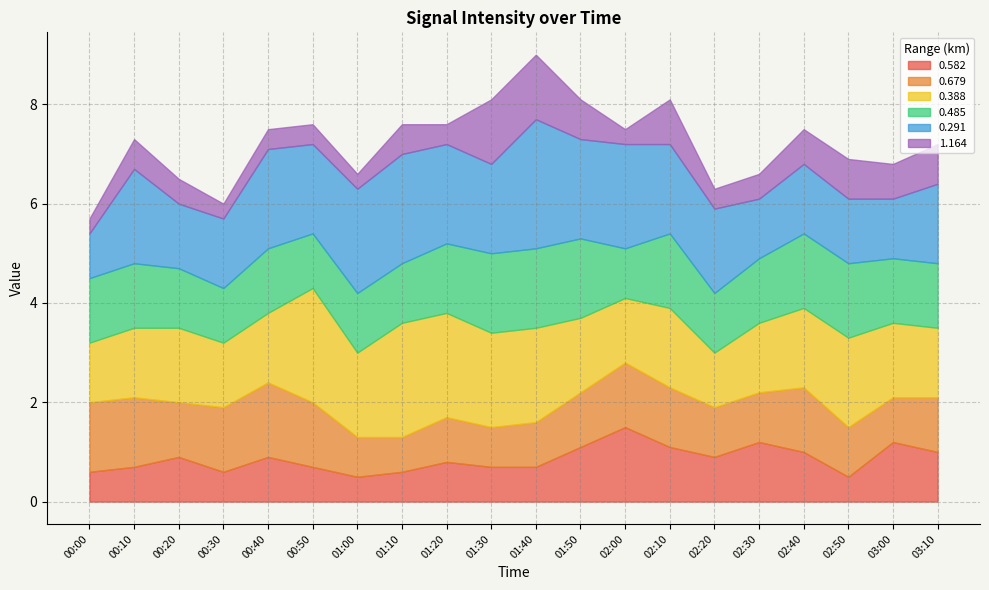

Between which two adjacent categories do 0.679 and 0.485 first intersect?

00:10 and 00:20